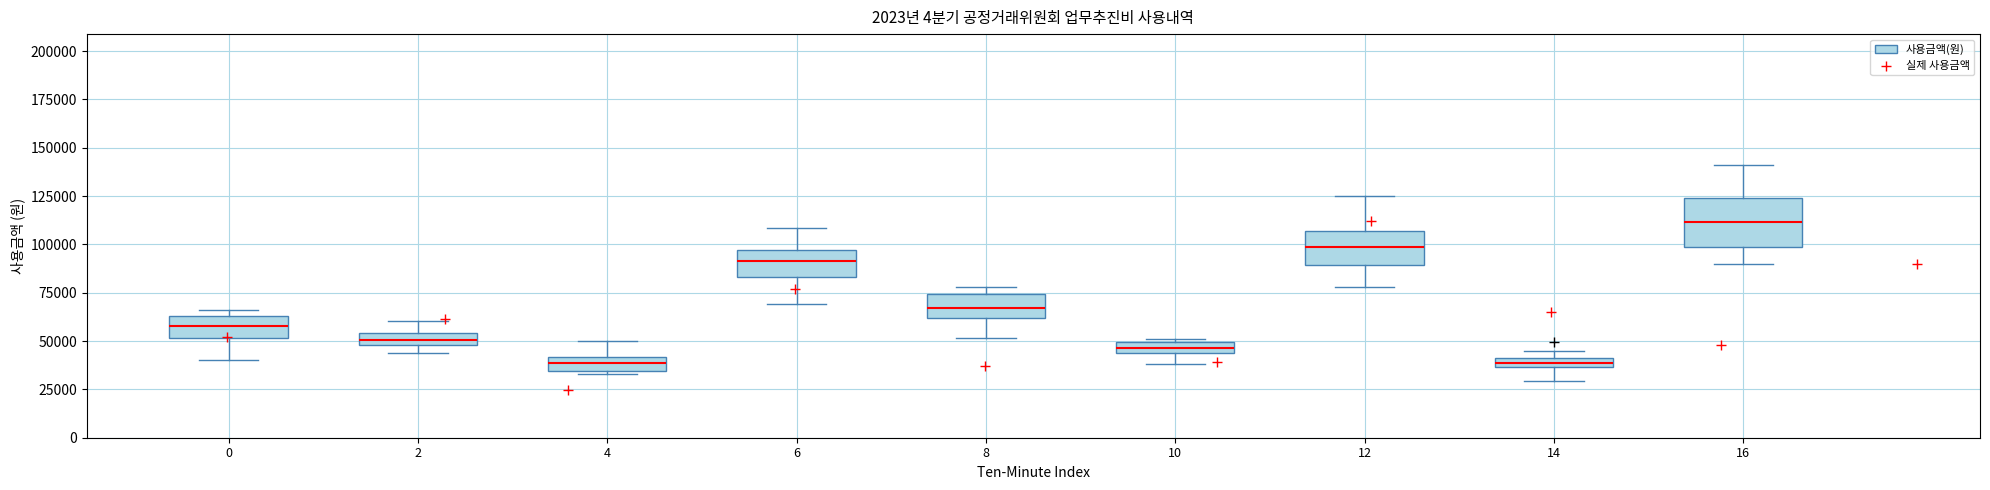

Where is the upper edge of the box at x = 6 on the y-axis? The values are not printed on the chart, so give them approximately, as read against the axis.

95000